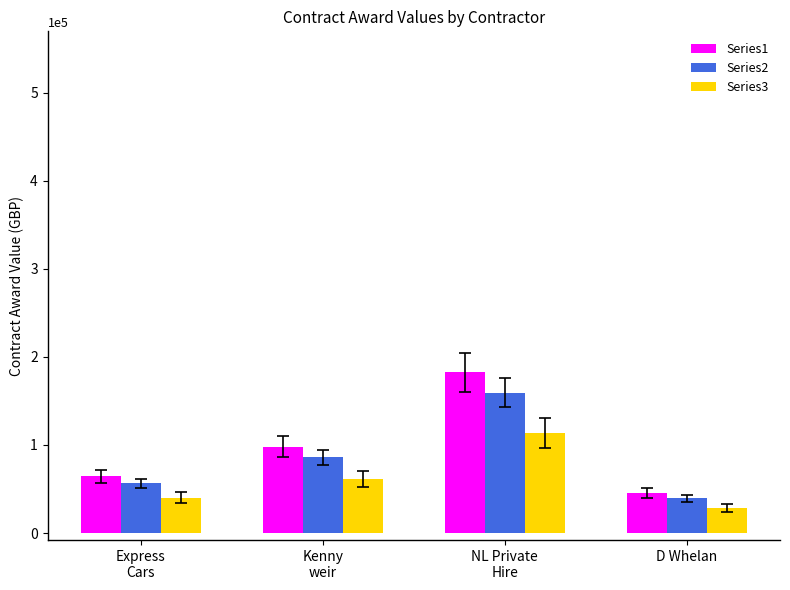

True or false: Series2 has a value of 86861.8 at Express
Cars.

False